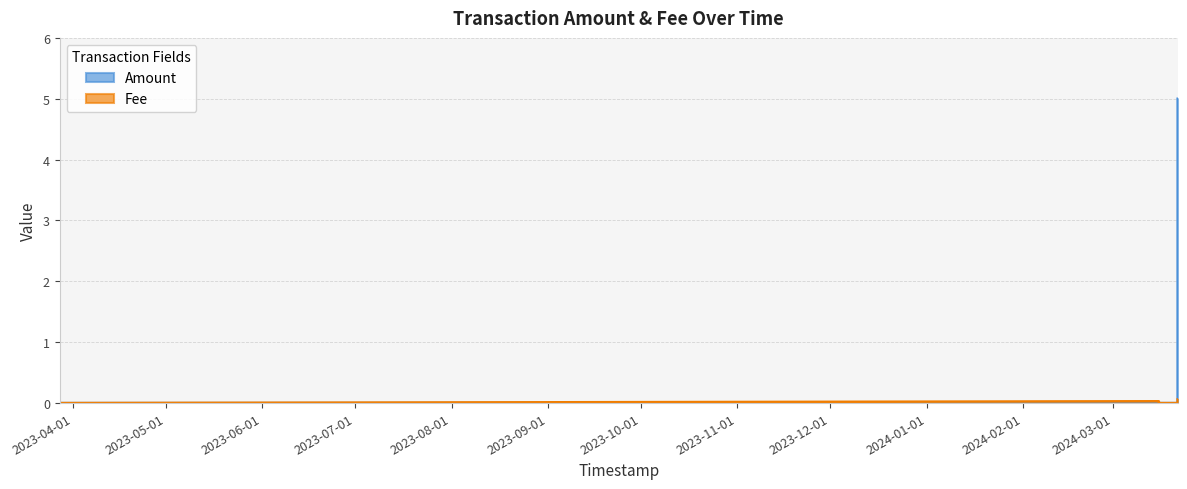

Does the chart display data point markers on the line(s)?

No